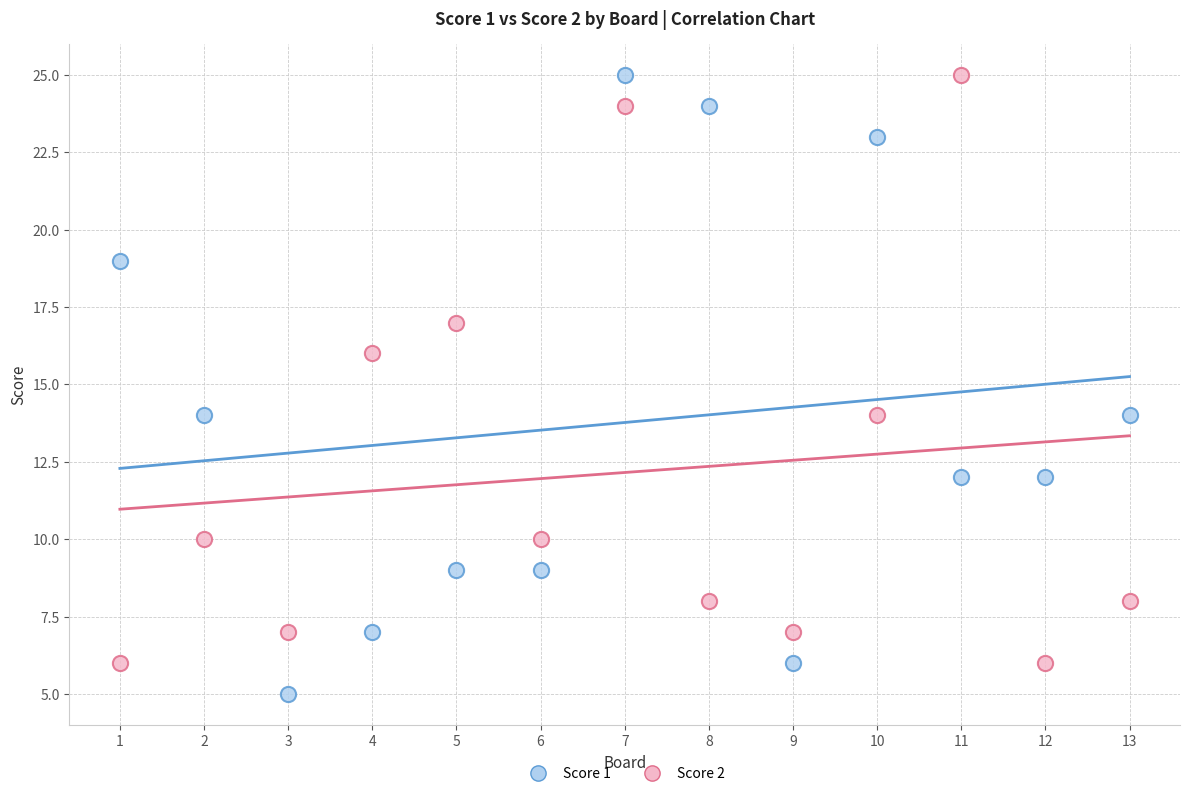

Across all data points, what is the range of Y values (max minus min)?

20